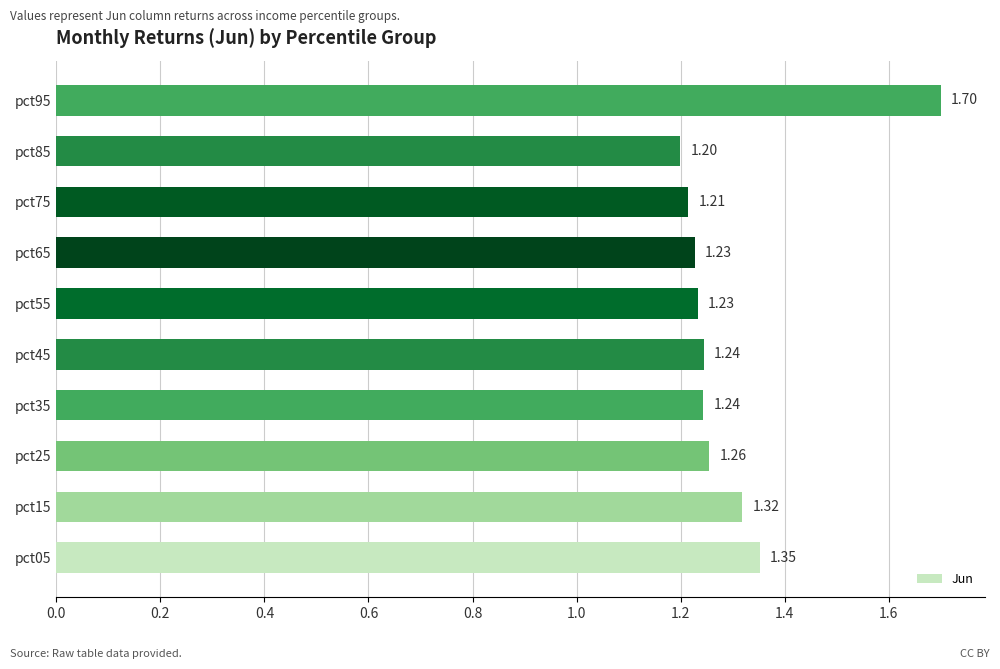

What is the sum of all values?

13.0